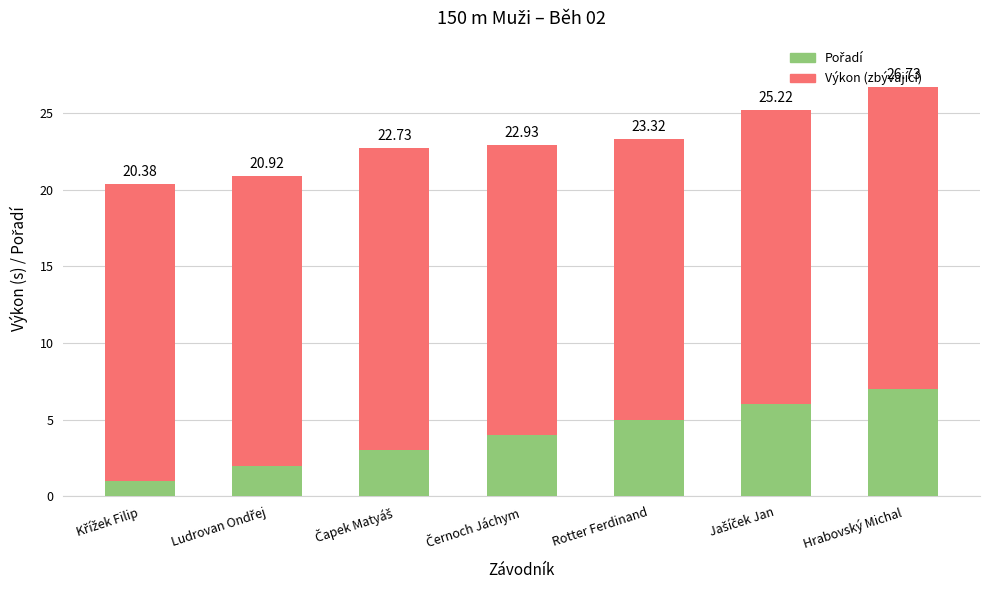

The Pořadí series shows 3.0 at Čapek Matyáš. True or false?

True